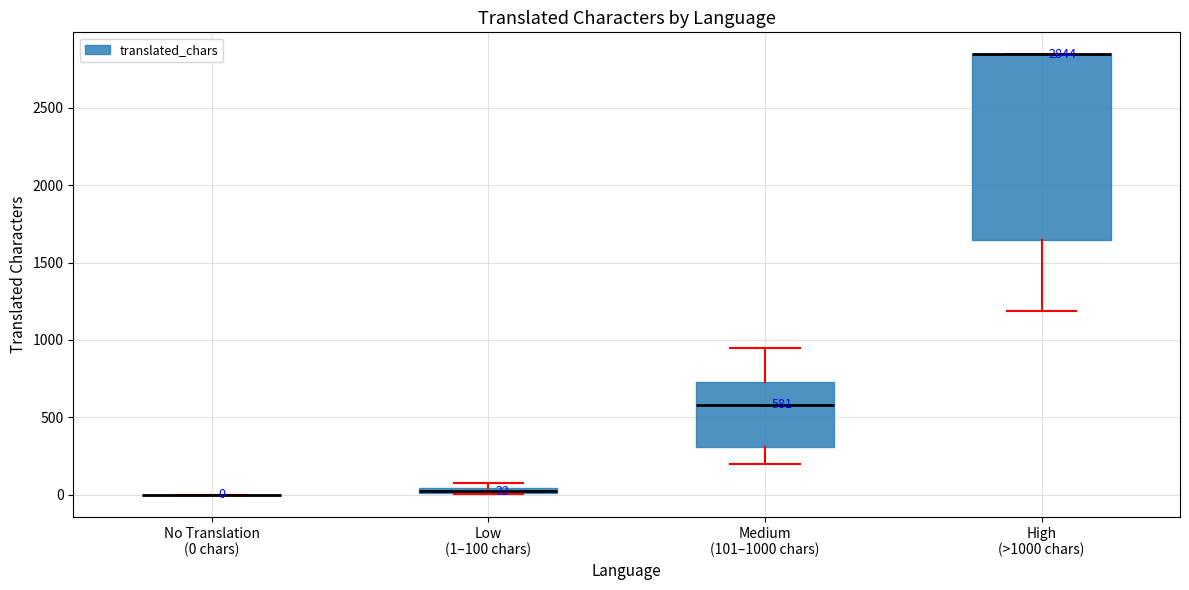

Which box is the tallest, from its lower edge to its upper edge?

High (>1000 chars)